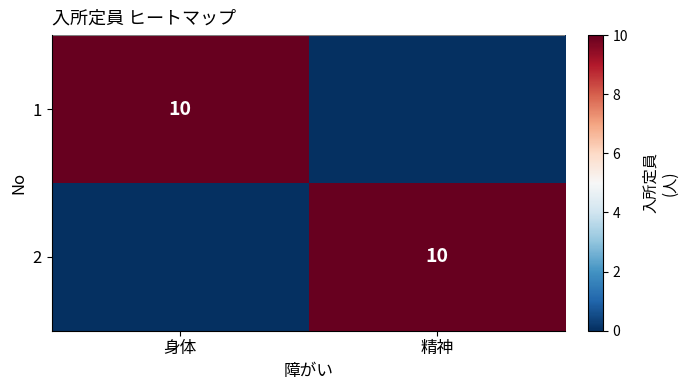

True or false: 2 has a value of 10 at 精神.

True